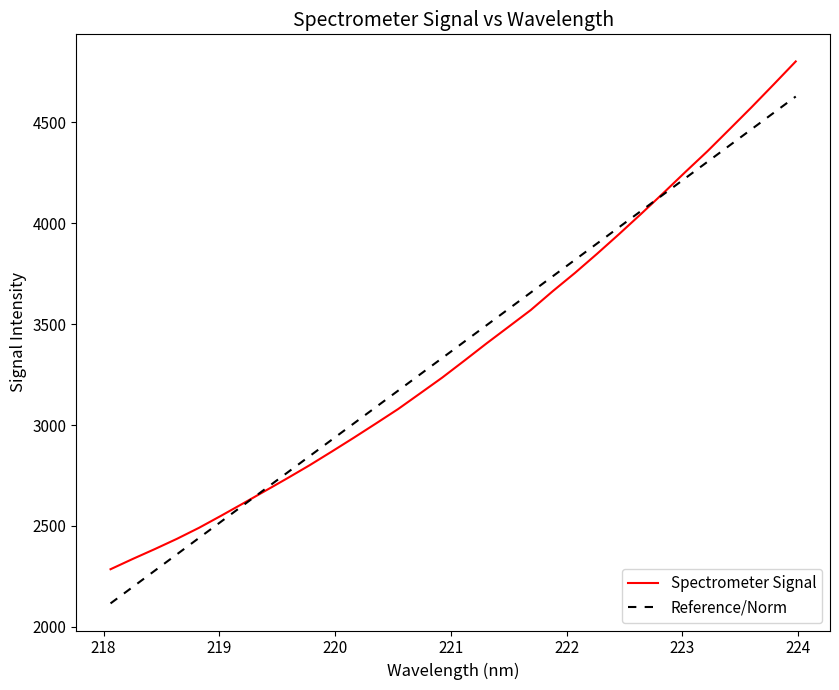

Reading right to left, list all the values displayed in this chart.

Spectrometer Signal: 4801.1	4687.0	4574.4	4465.0	4356.2	4253.4	4148.7	4046.2	3945.8	3848.0	3753.1	3663.2	3569.3	3486.6	3404.1	3319.1	3235.2	3157.0	3079.1	3007.7	2937.3	2868.5	2800.9	2736.8	2674.3	2612.1	2550.8	2490.9	2436.2	2385.4	2336.4	2285.7
Reference/Norm: 4627.3	4546.3	4465.3	4384.3	4303.3	4222.3	4141.3	4060.3	3979.3	3898.3	3817.3	3736.3	3655.3	3574.3	3493.3	3412.3	3331.3	3250.3	3169.3	3088.3	3007.3	2926.3	2845.3	2764.3	2683.3	2602.3	2521.3	2440.4	2359.4	2278.4	2197.4	2116.4